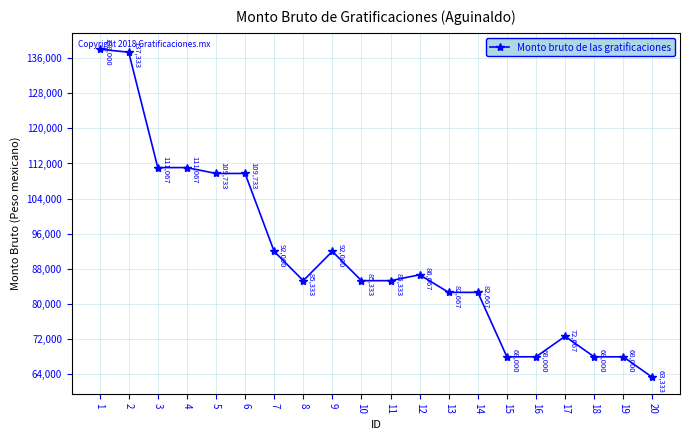

True or false: the data shows 86666.7 at 12.

True